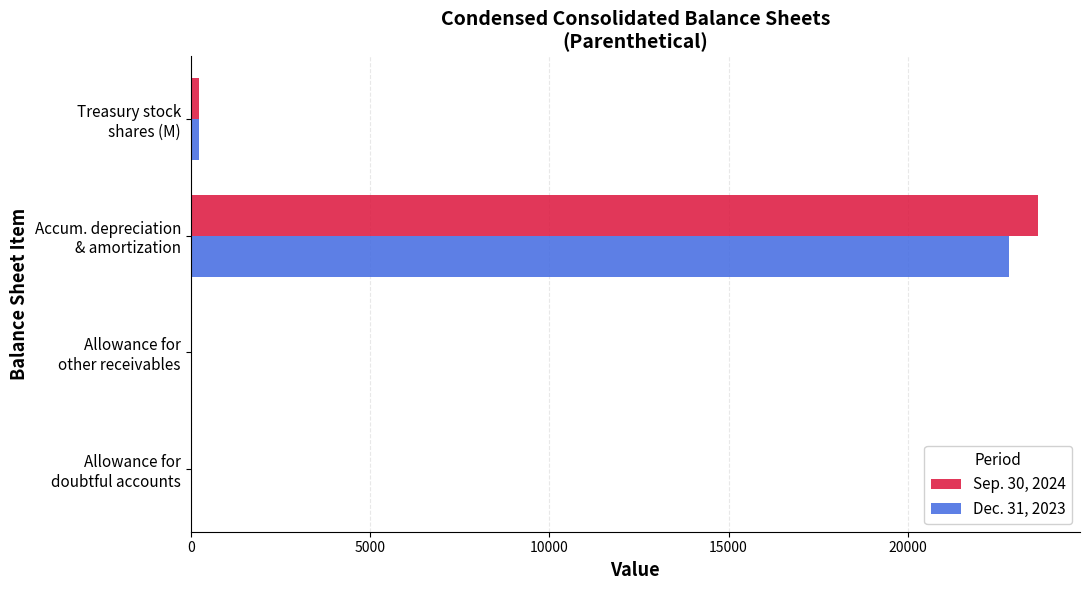

What is the greatest value displayed?

23620